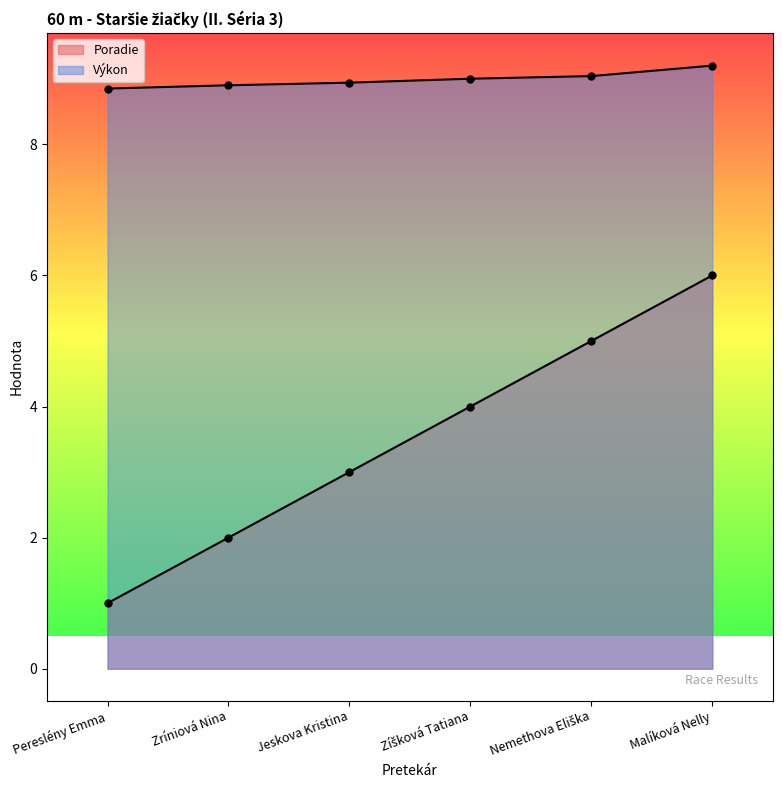

Reading left to right, transcribe all the data shown in this chart.

Poradie: 1.0	2.0	3.0	4.0	5.0	6.0
Výkon: 8.8	8.9	8.9	9.0	9.0	9.2